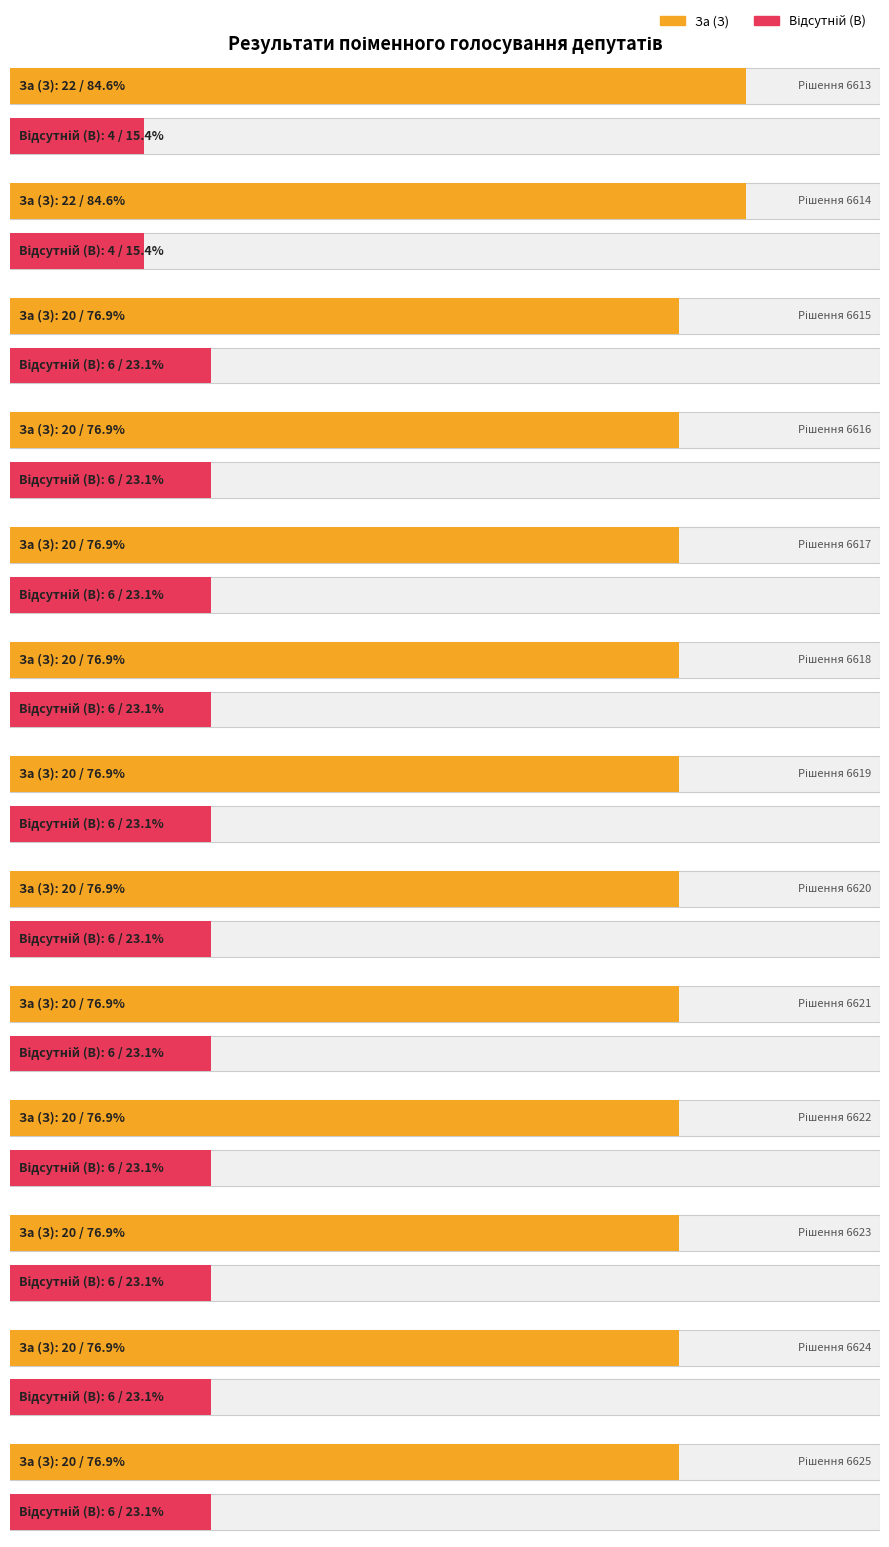

Between 6613 and 6617, which is larger?

6613